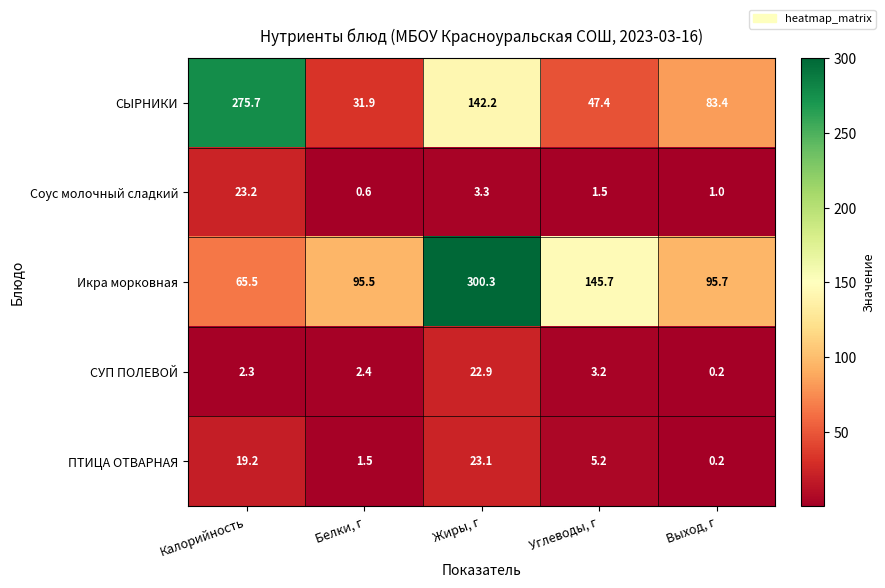

Reading left to right, transcribe all the data shown in this chart.

СЫРНИКИ: 275.7	31.9	142.2	47.4	83.4
Соус молочный сладкий: 23.2	0.6	3.3	1.5	1.0
Икра морковная: 65.5	95.5	300.3	145.7	95.7
СУП ПОЛЕВОЙ: 2.3	2.4	22.9	3.2	0.2
ПТИЦА ОТВАРНАЯ: 19.2	1.5	23.1	5.2	0.2